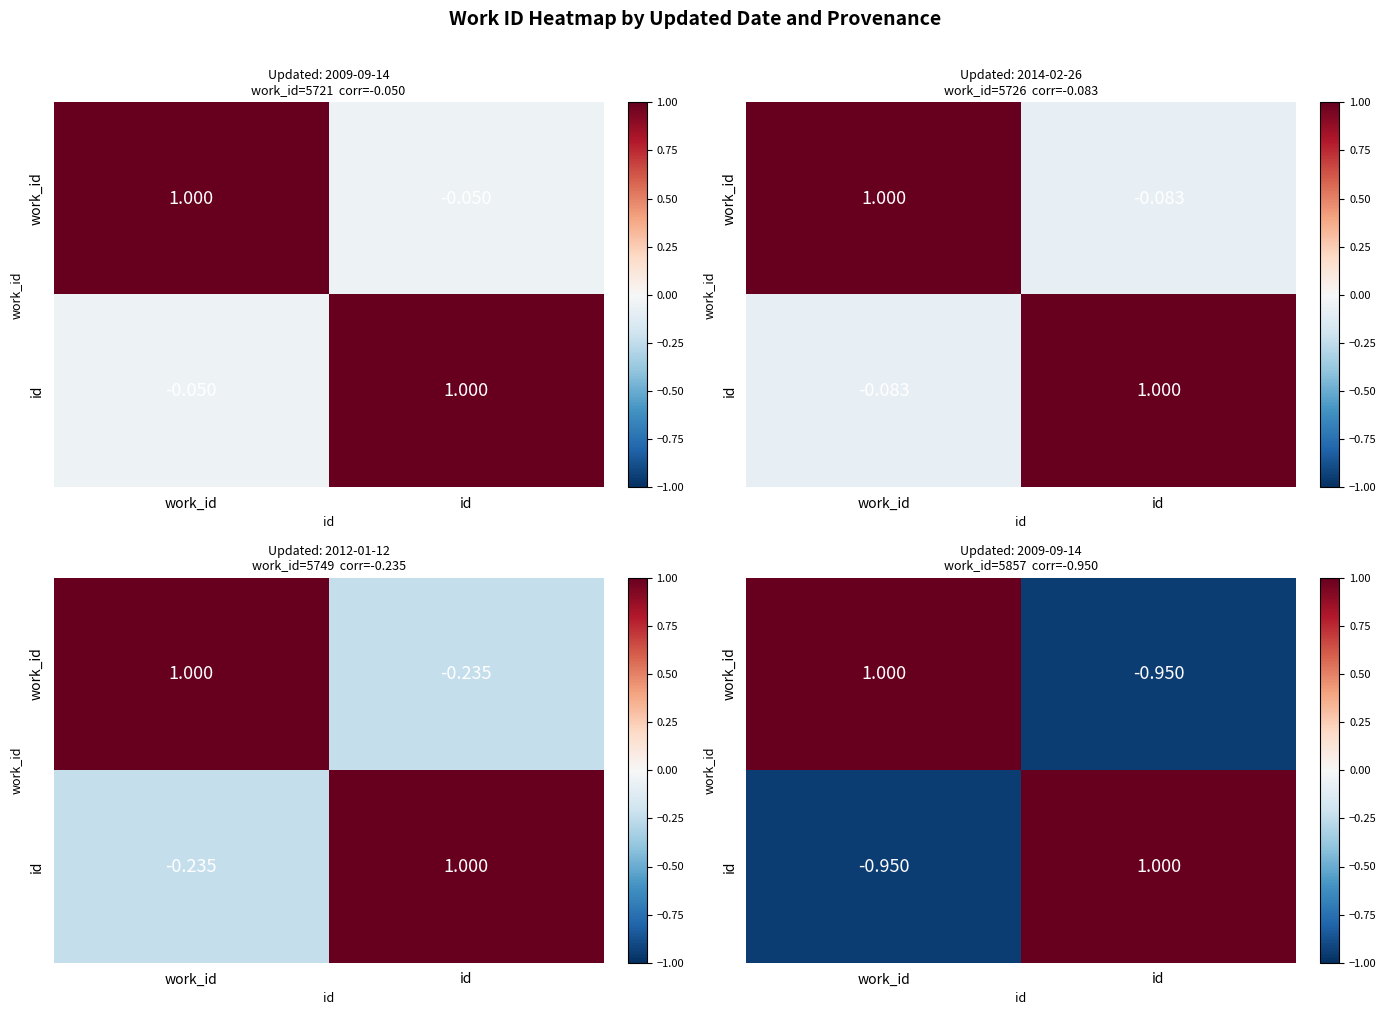

Is it true that id equals -1.3 at work_id?

False